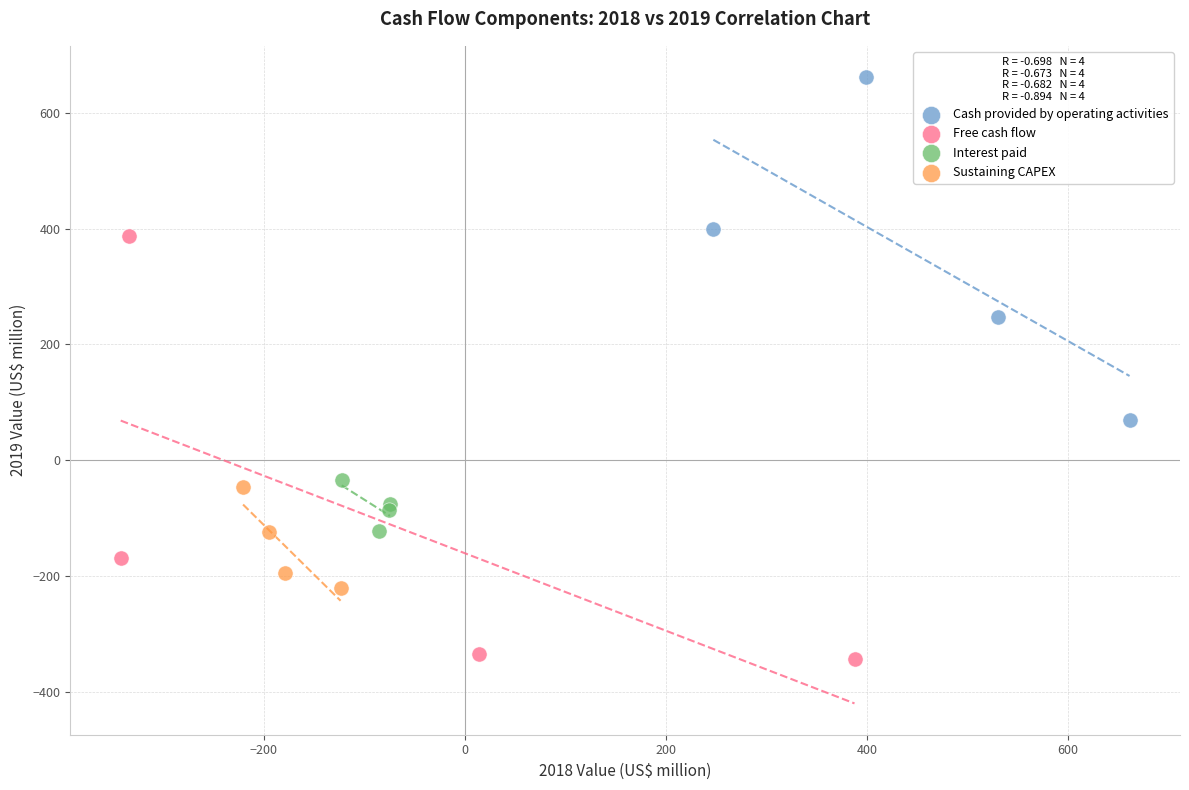

Which series has the largest Y range (max minus min)?

Free cash flow